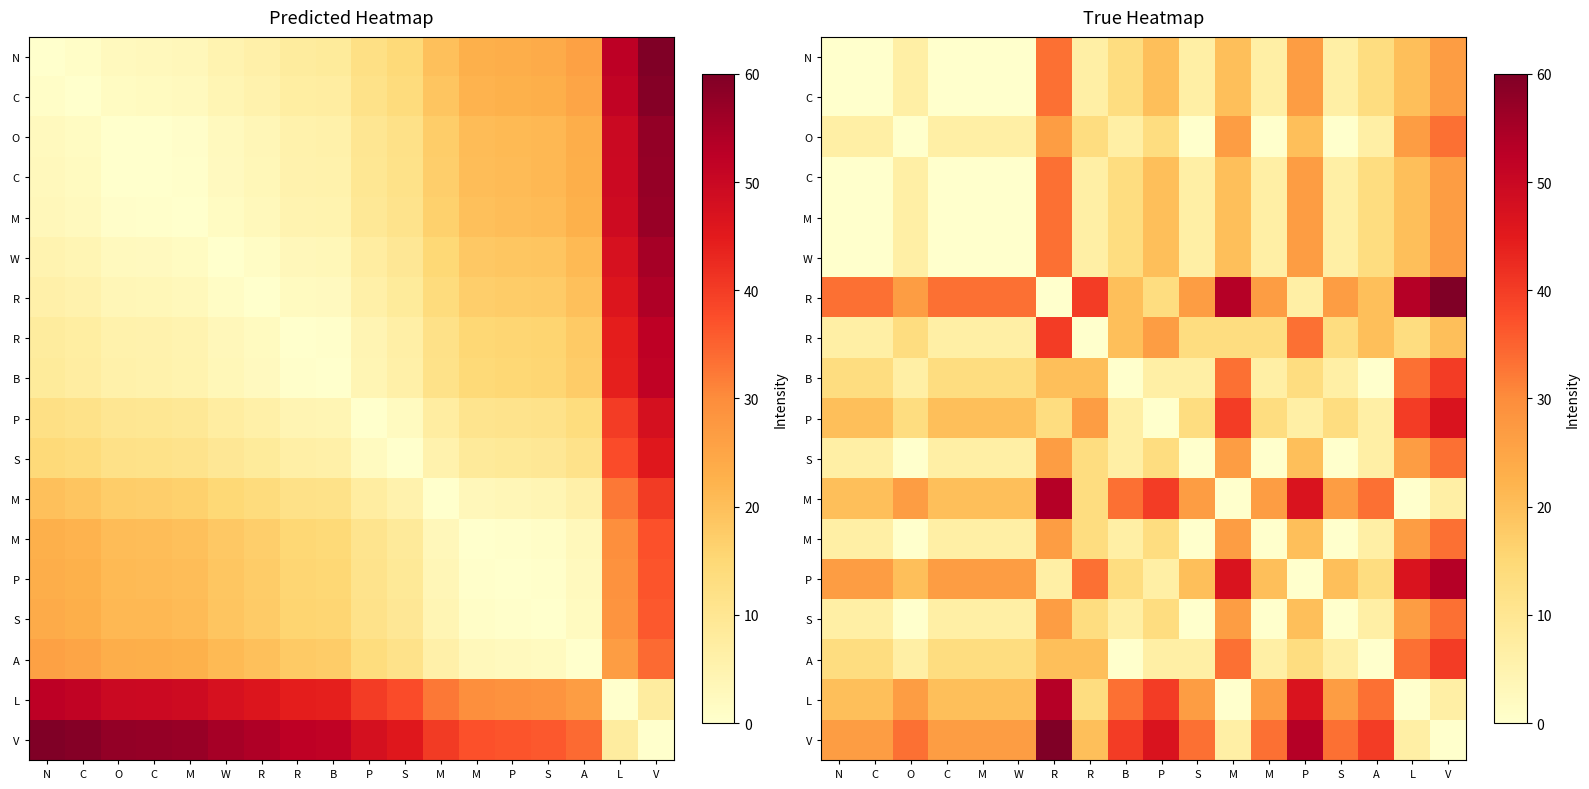

How many data points does each series have?

18